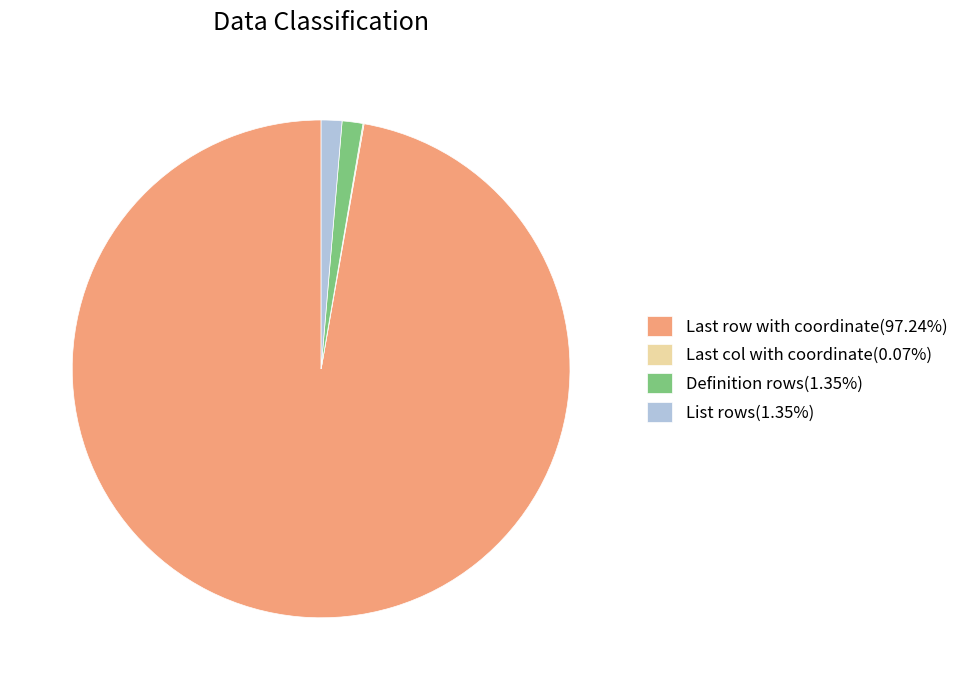

Which category has the biggest portion of the pie?

Last row with coordinate